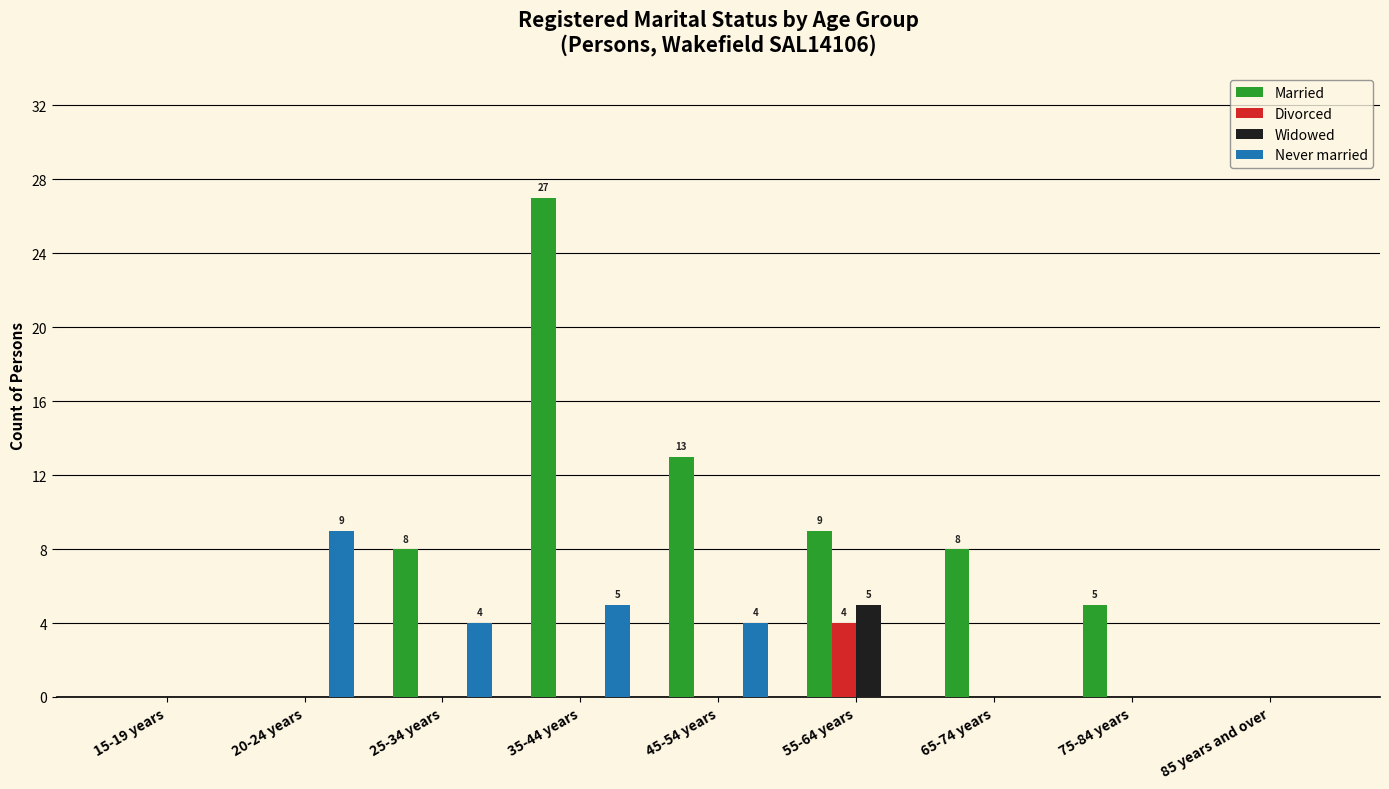

What are all the series names shown in the legend?

Married, Divorced, Widowed, Never married